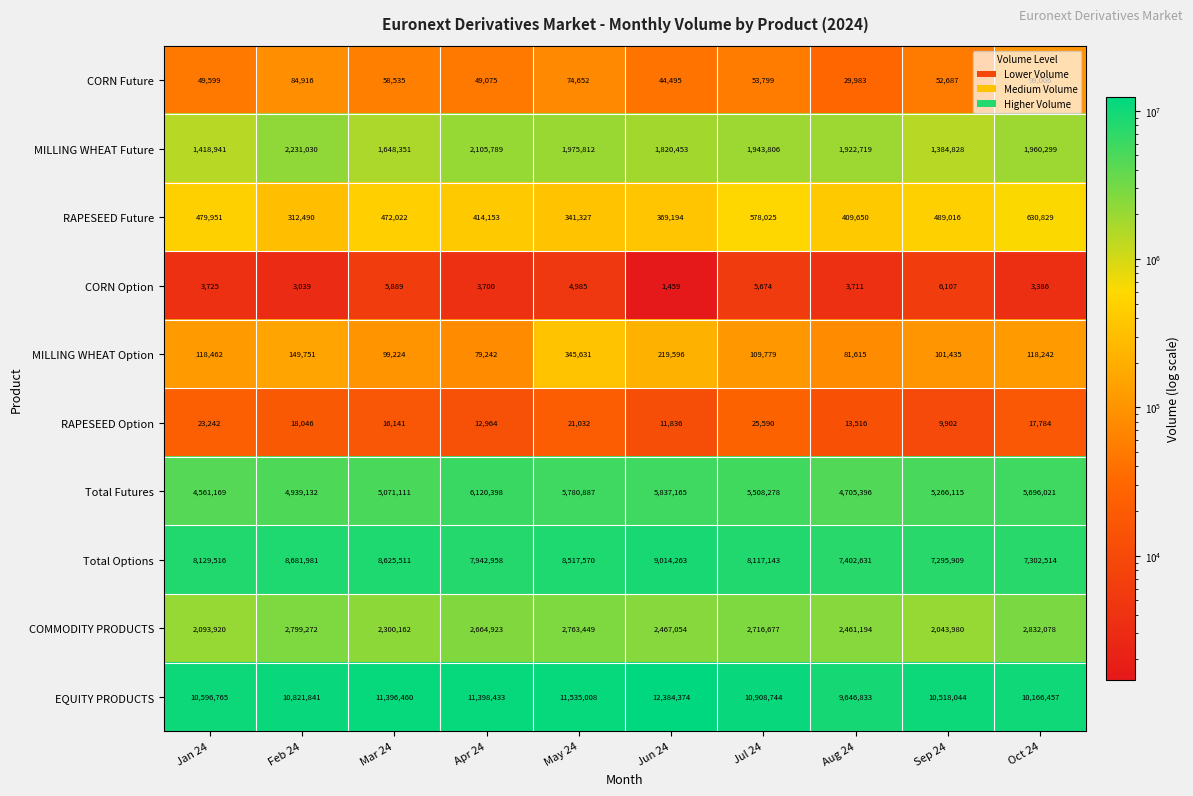

The value of Total Futures at Mar 24 is 1169348. True or false?

False